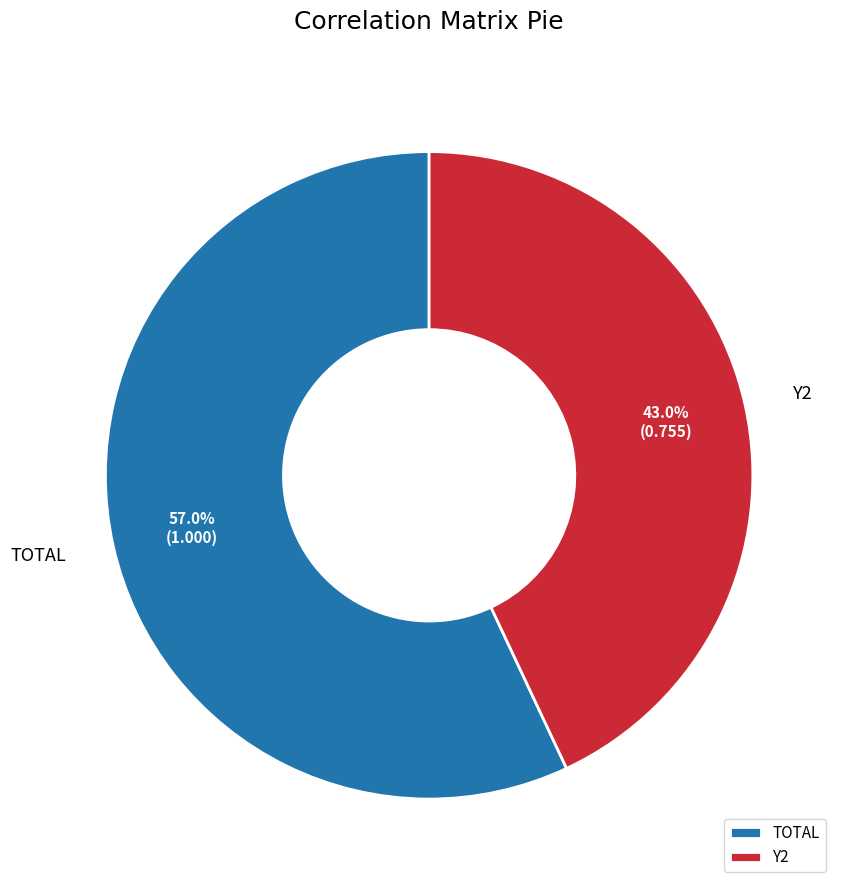

What percentage is the Y2 slice, to the nearest percent?

43%